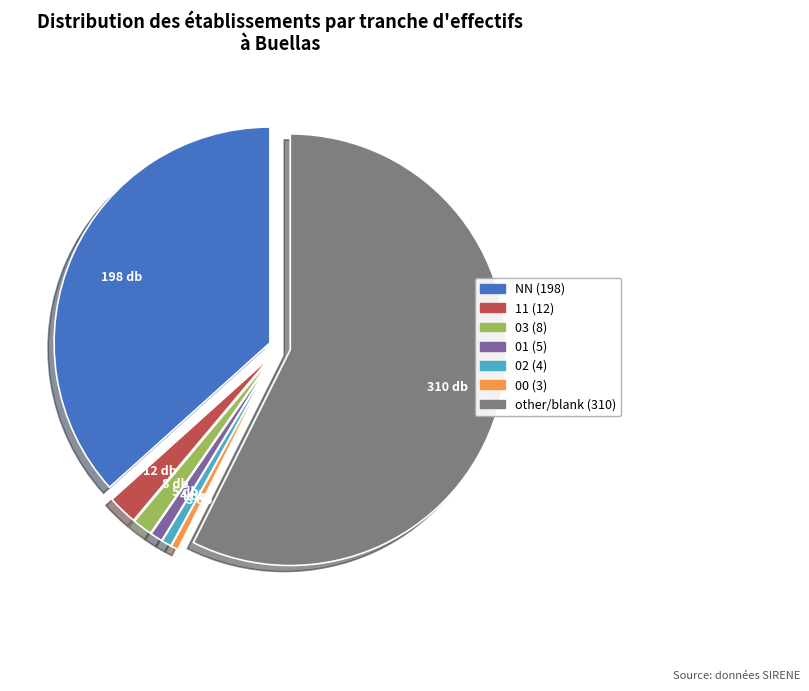

How many slices are in this pie chart?

7